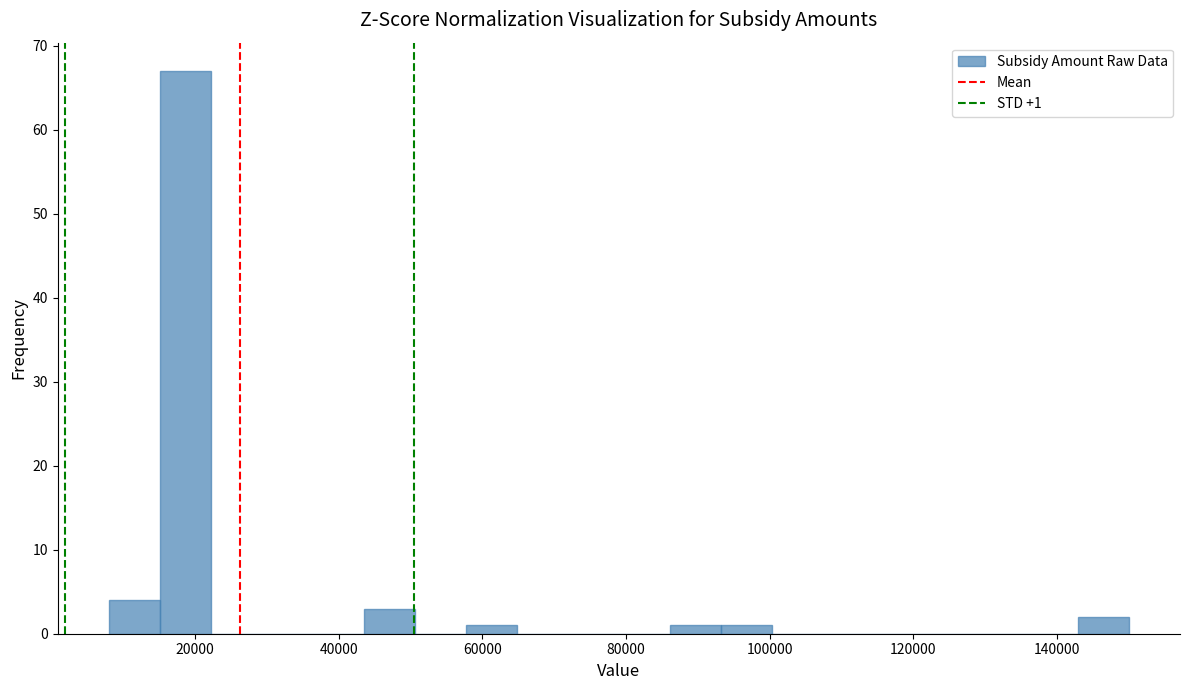

Read against the x-axis, roughly where is the centre of the tallest bar?

18000